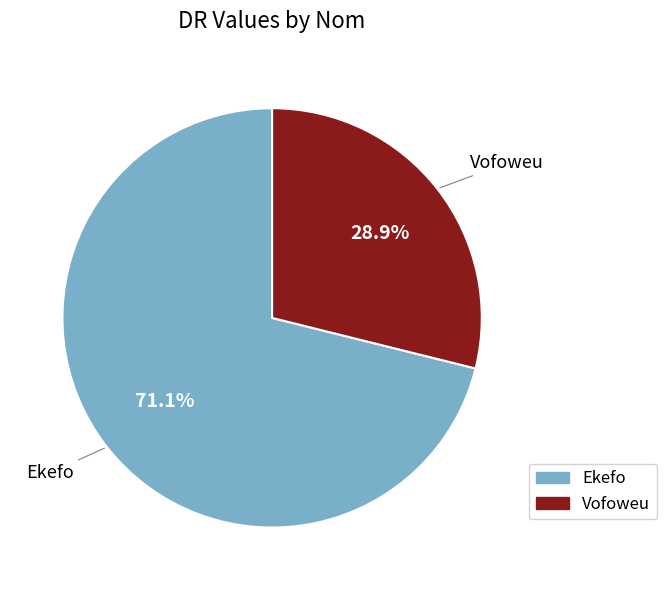

True or false: Ekefo accounts for 64% of the total.

False